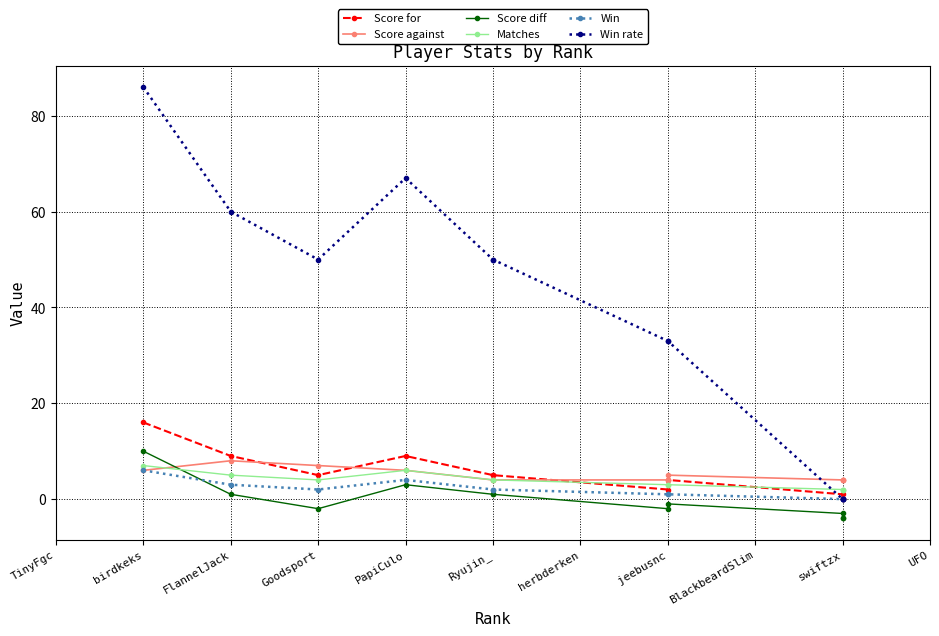

True or false: Score against and Win rate intersect in this chart.

True